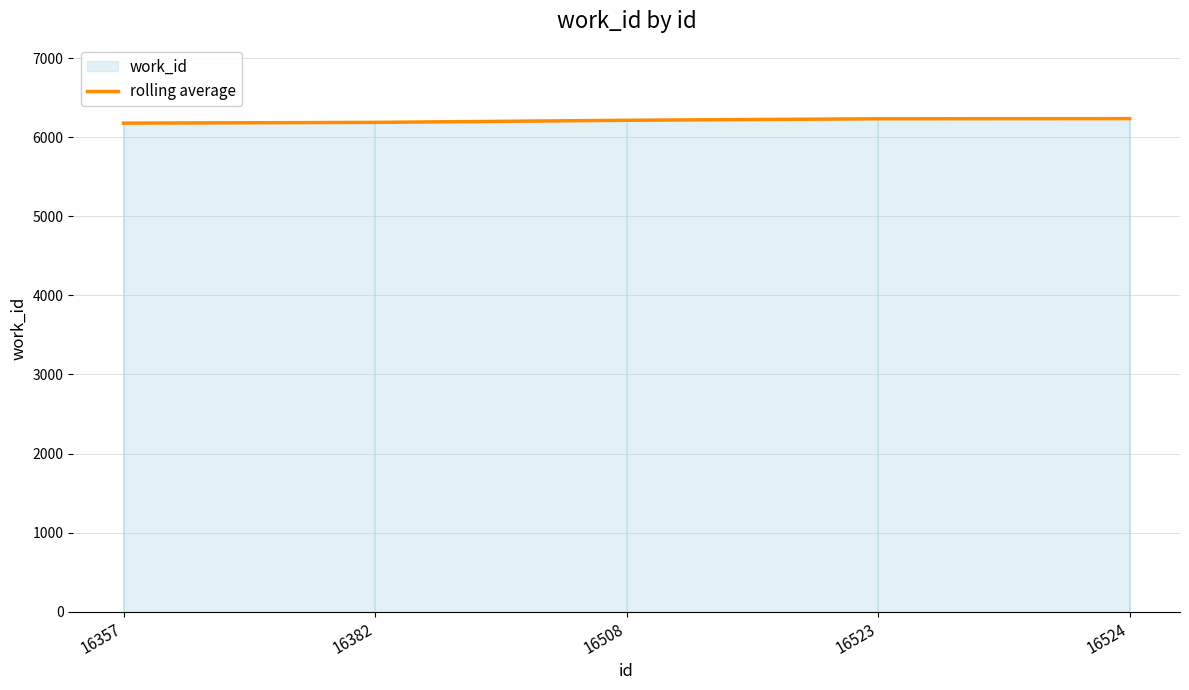

What is the sum of the values at 16523 and 16357?

12409.0